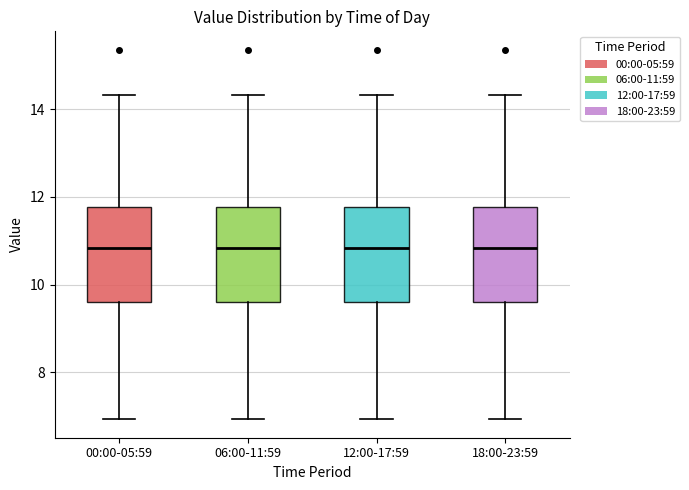

Where does the upper whisker of the box for 12:00-17:59 end on the y-axis? The values are not printed on the chart, so give them approximately, as read against the axis.

14.4